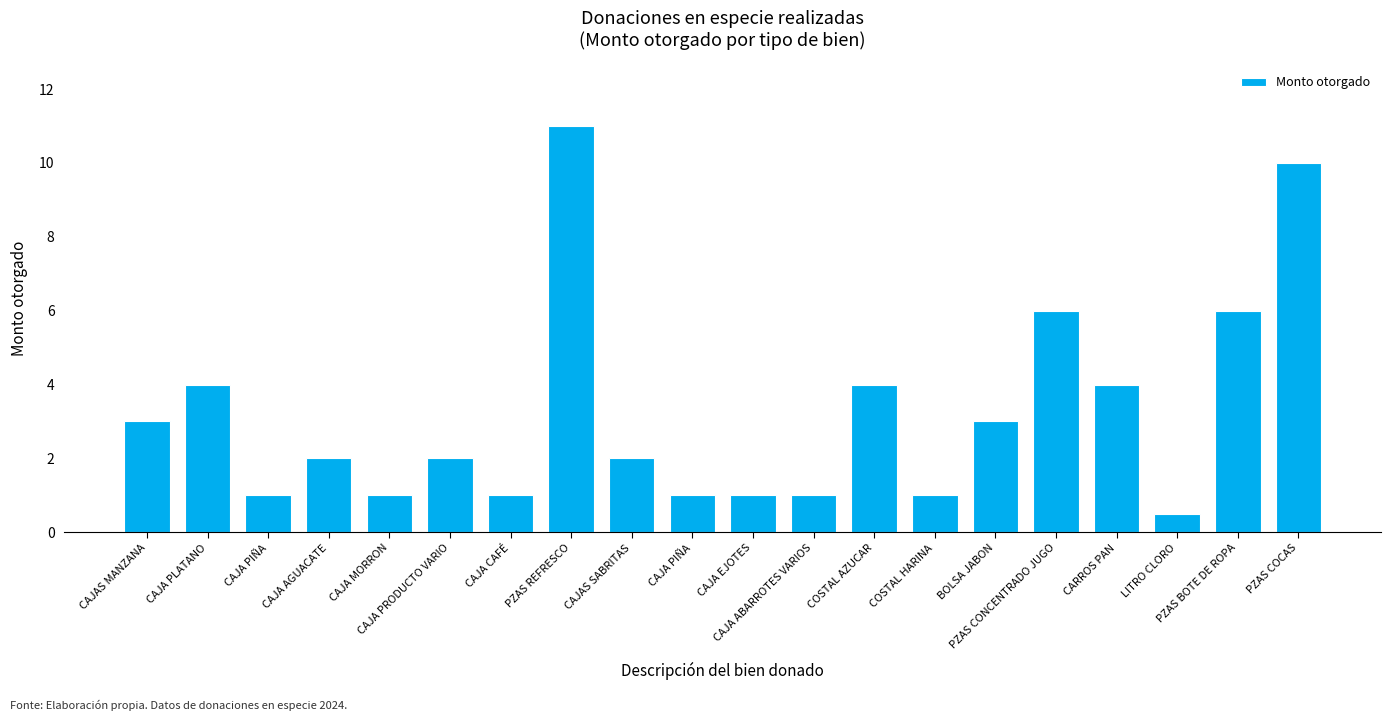

How many bars are there in total?

20